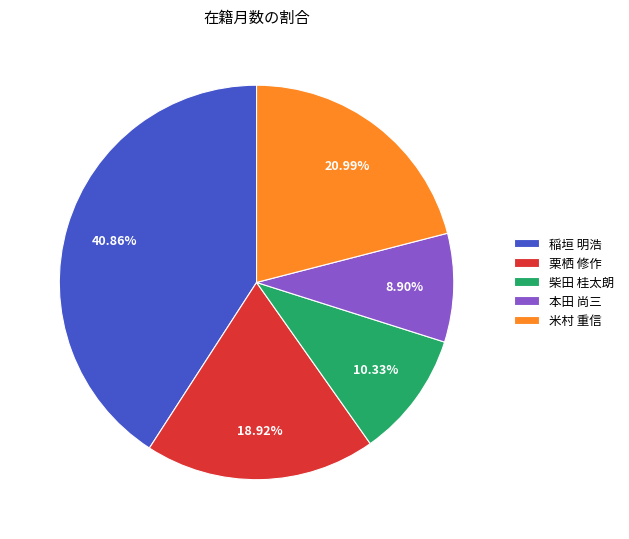

True or false: 米村 重信 accounts for 31% of the total.

False